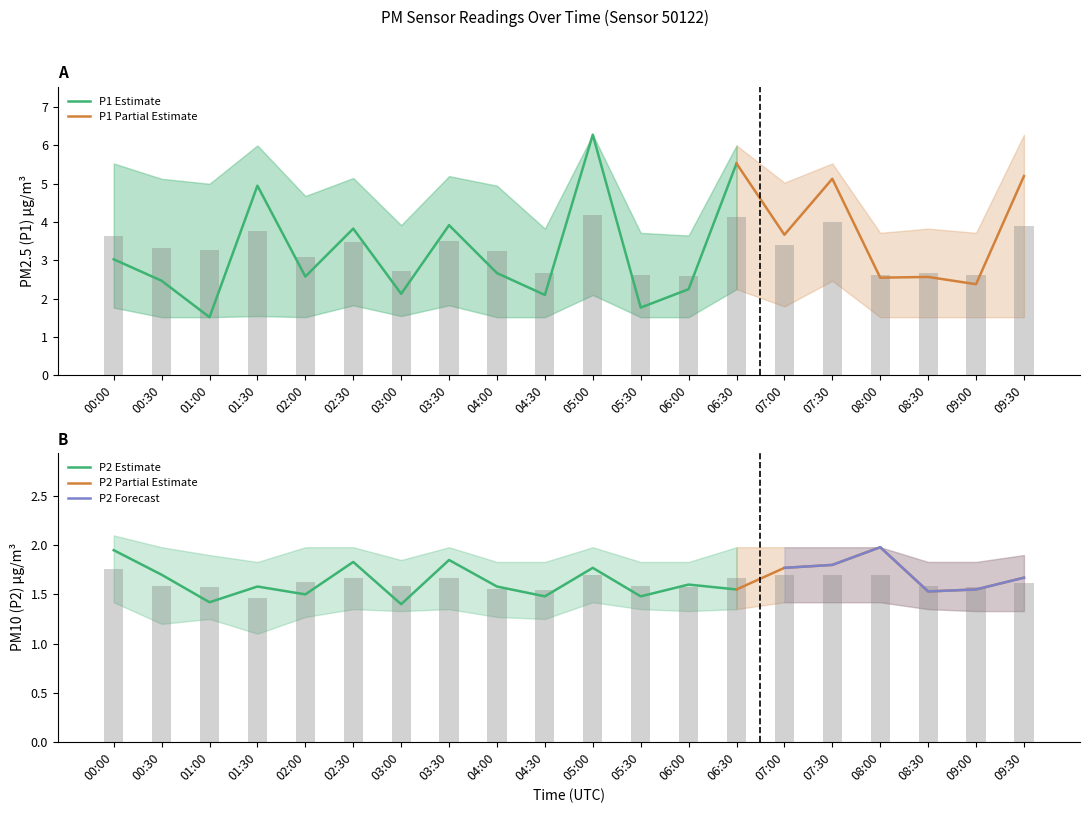

Read the P1 value at 03:30.

3.9